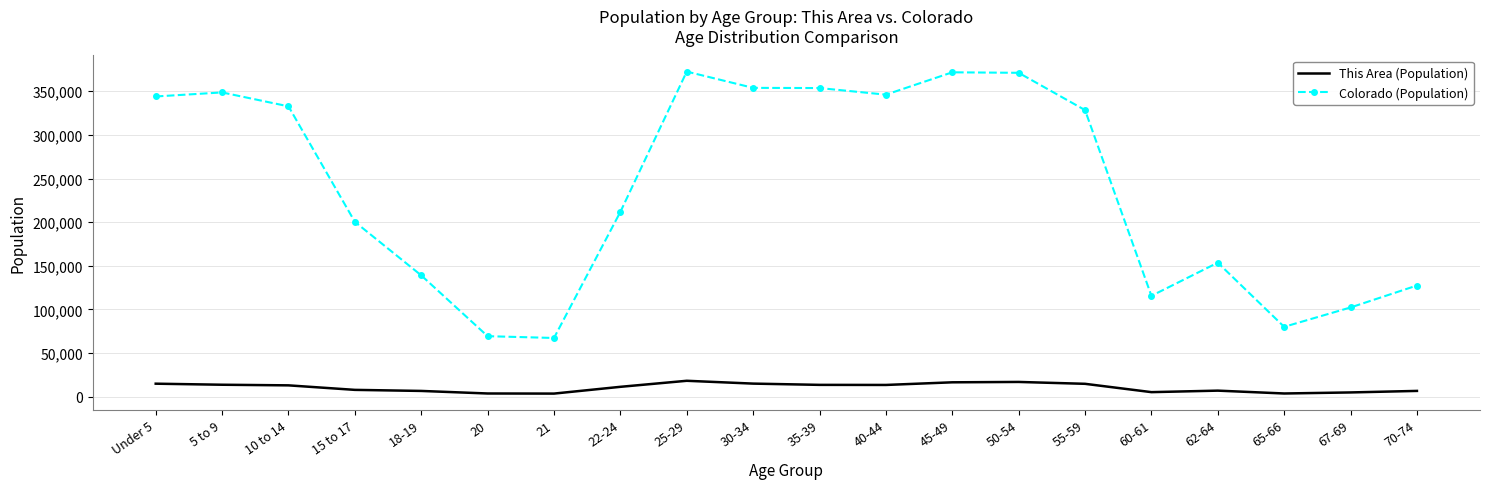

True or false: This Area (Population) and Colorado (Population) intersect in this chart.

False